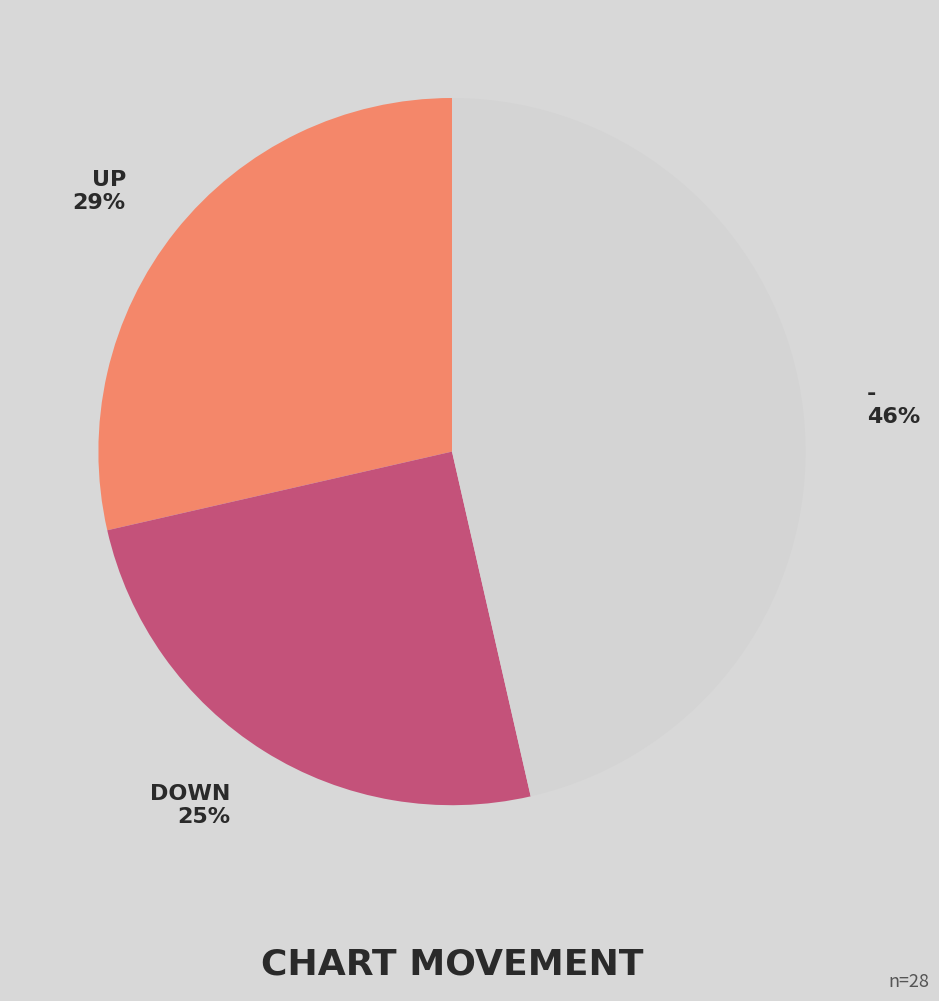

Count the number of slices in the pie.

3